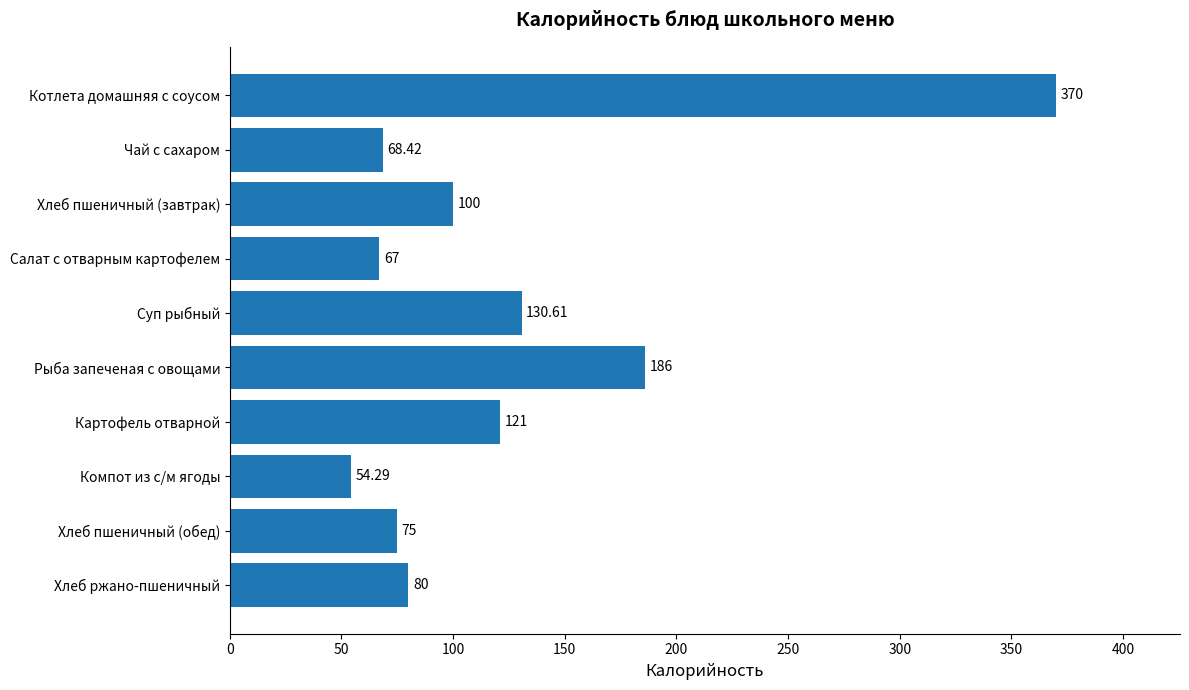

How many distinct data groups are displayed?

1